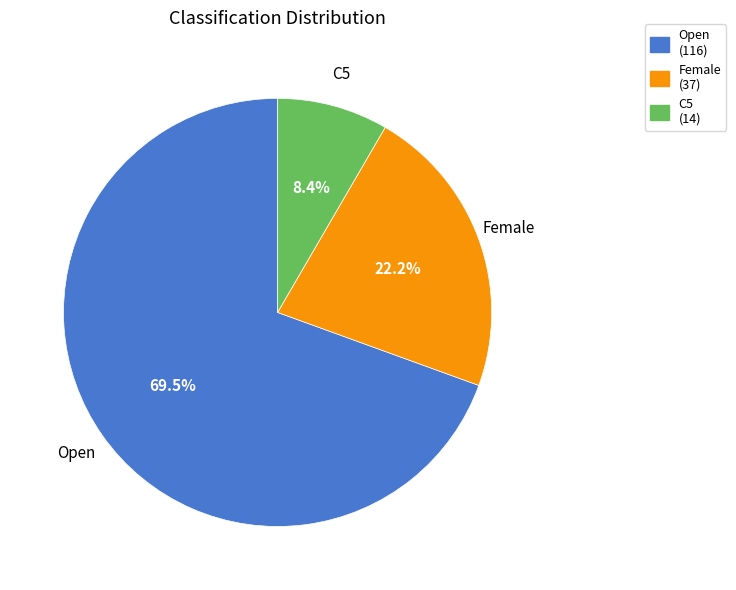

What is the largest slice in the pie chart?

Open